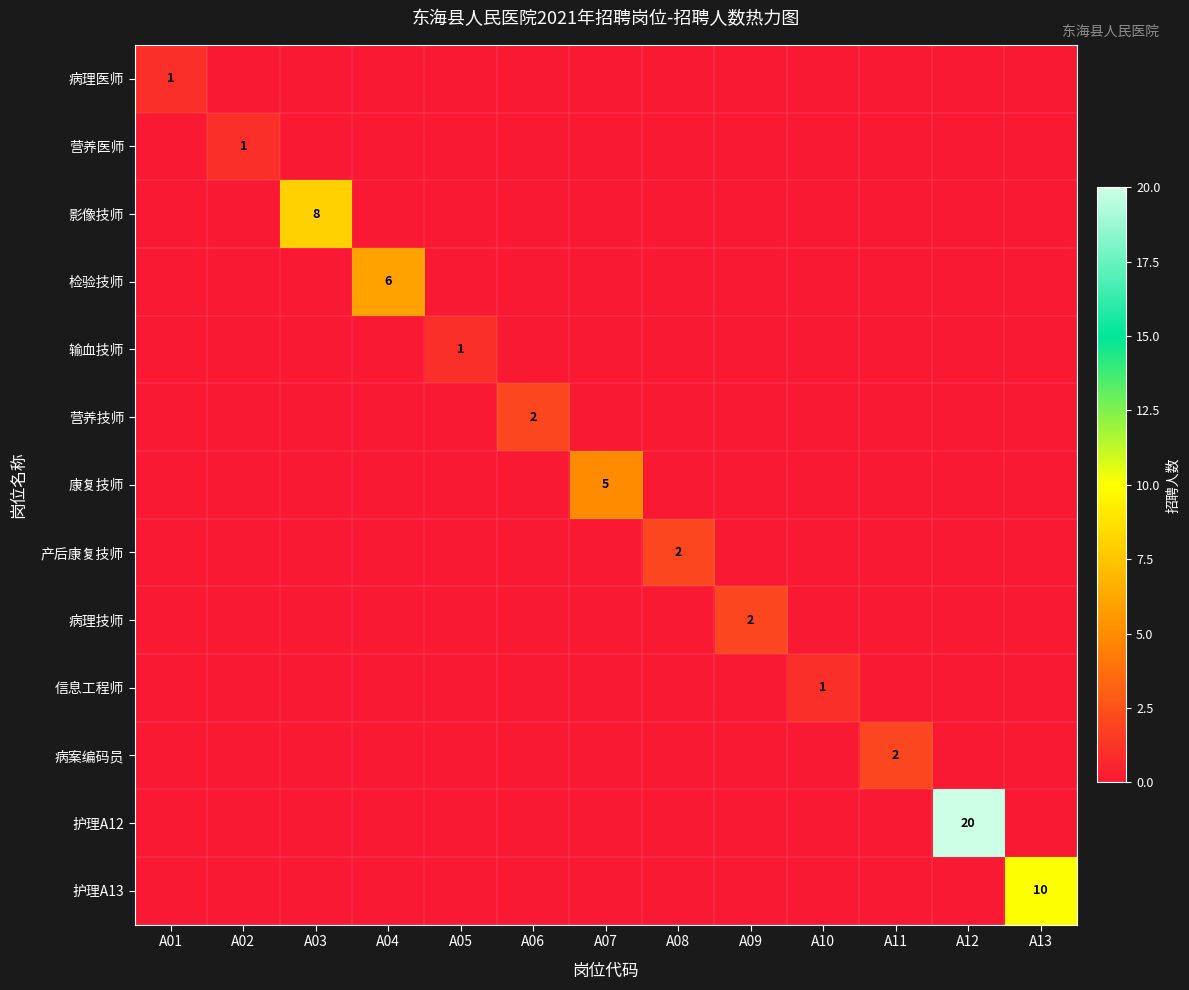

Is it true that 护理A13 equals 15 at A13?

False